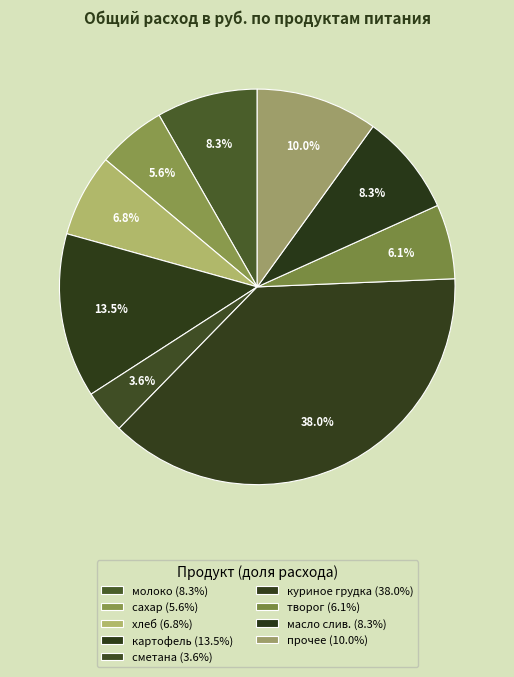

How many slices are in this pie chart?

9